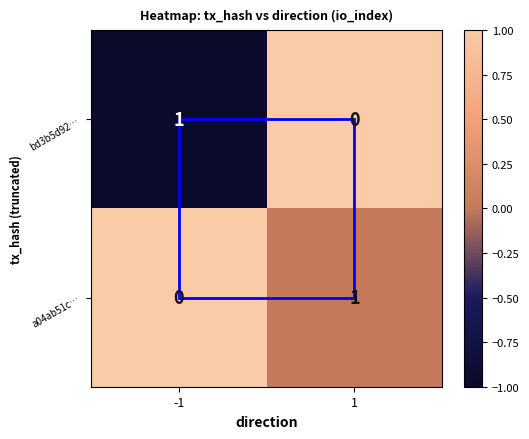

Is it true that bd3b5d92… equals 1 at -1?

True